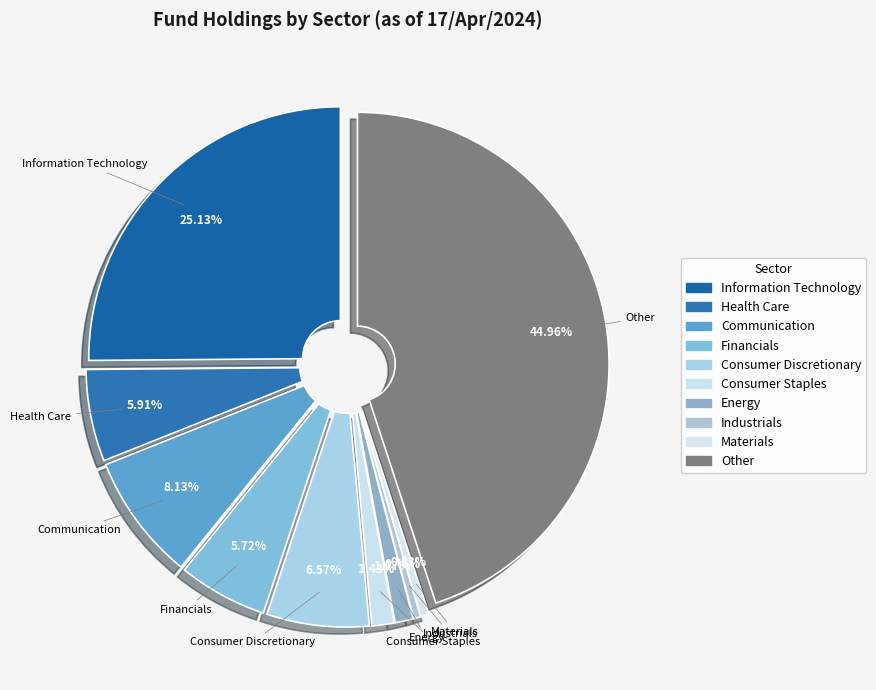

Approximately how many times larger is the value at Financials compared to Consumer Staples?

4.0